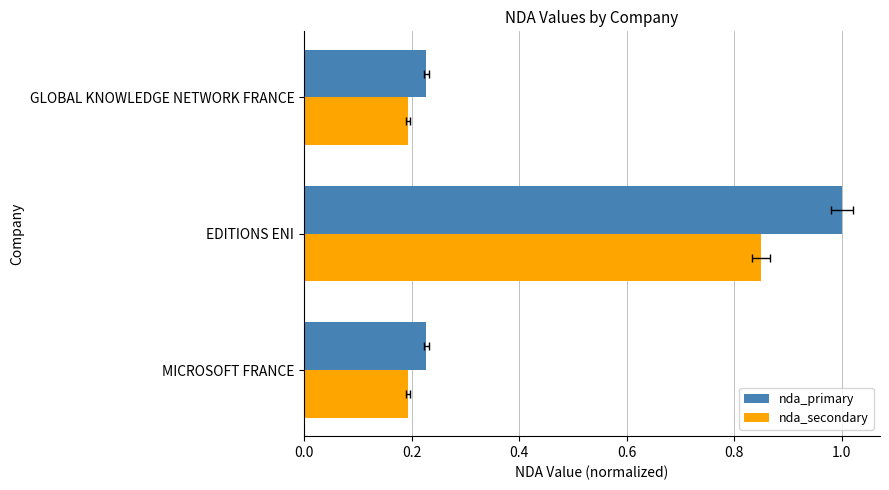

At how many categories does at least one series exceed 0?

3